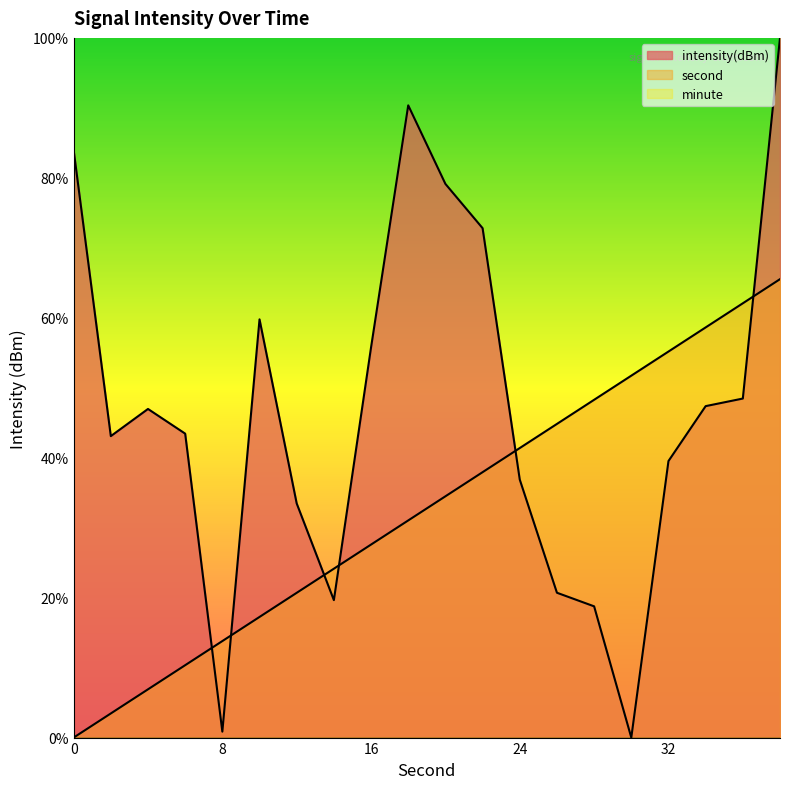

Rank the categories by second value from lowest to highest.

0, 2, 4, 6, 8, 10, 12, 14, 16, 18, 20, 22, 24, 26, 28, 30, 32, 34, 36, 38